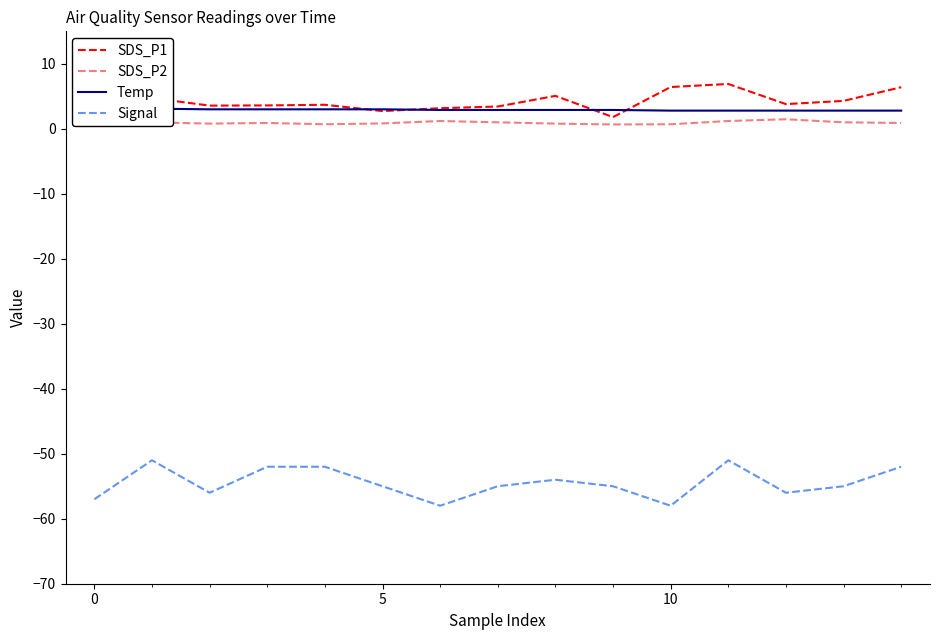

Is this an area chart (filled region under the line)?

No